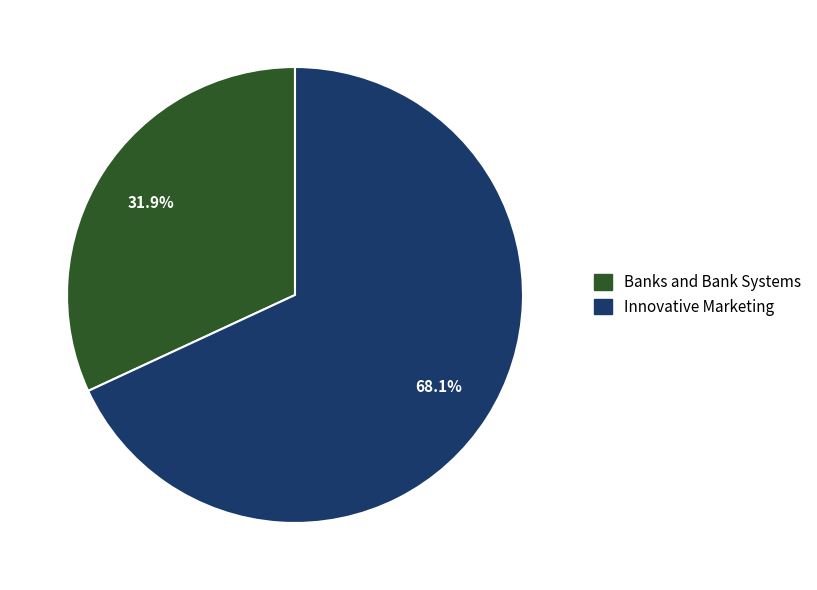

How much of the chart is everything except Innovative Marketing?

31.9%